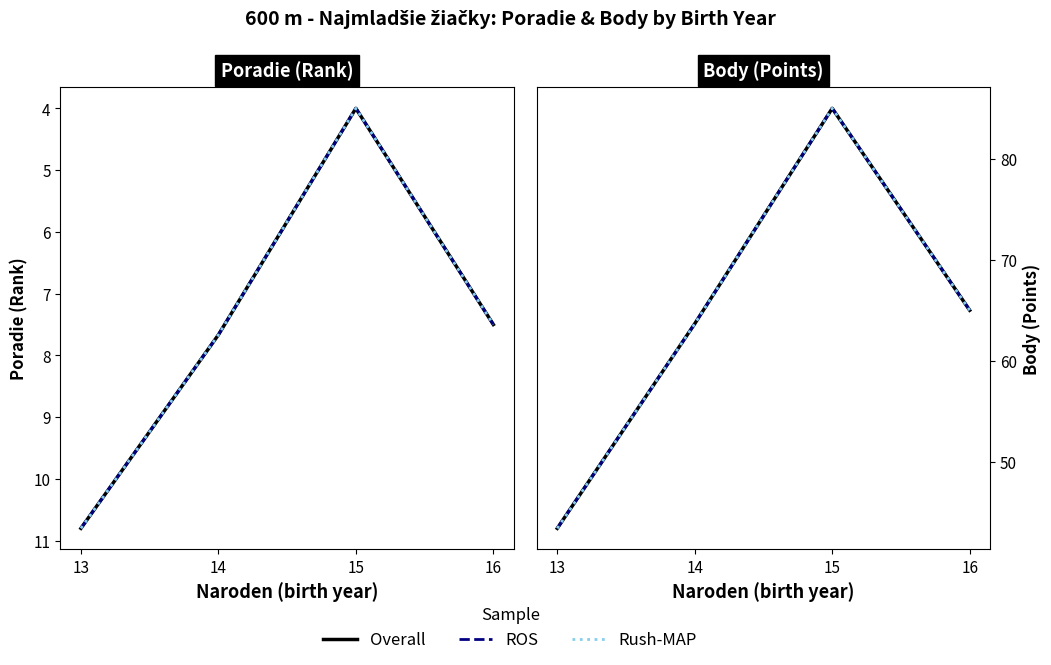

At which label is Body (ROS) closest to 64?

14